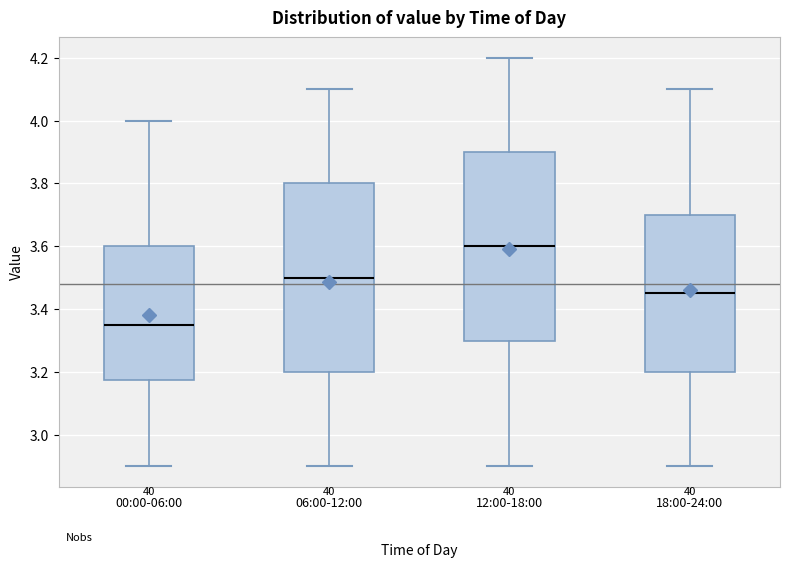

Reading left to right, read every box against the y-axis: the position of its median line, the range the box covers, and the ends of its whiskers. The values are not printed on the chart, so give them approximately, as read against the axis.

00:00-06:00: median 3.36, box 3.18 to 3.60, whiskers 2.90 to 4.00
06:00-12:00: median 3.50, box 3.20 to 3.80, whiskers 2.90 to 4.10
12:00-18:00: median 3.60, box 3.30 to 3.90, whiskers 2.90 to 4.20
18:00-24:00: median 3.46, box 3.20 to 3.70, whiskers 2.90 to 4.10